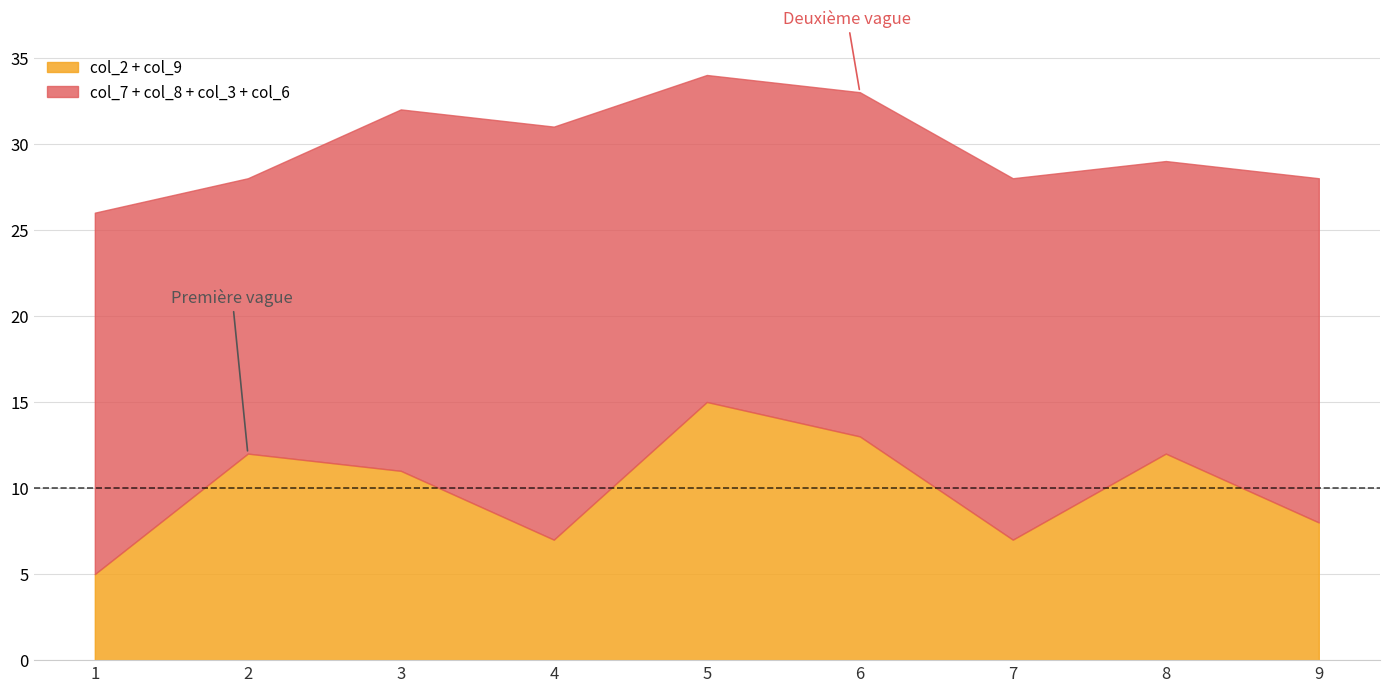

The value of col_7 at 3 is 8. True or false?

True